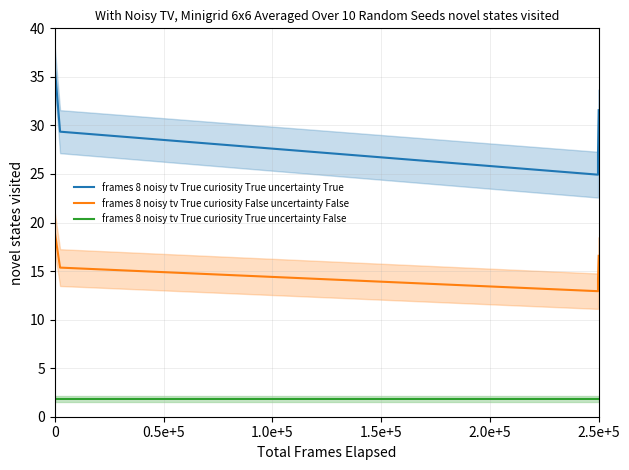

List the series in order of their overall mean, highest first.

frames 8 noisy tv True curiosity True uncertainty True, frames 8 noisy tv True curiosity False uncertainty False, frames 8 noisy tv True curiosity True uncertainty False